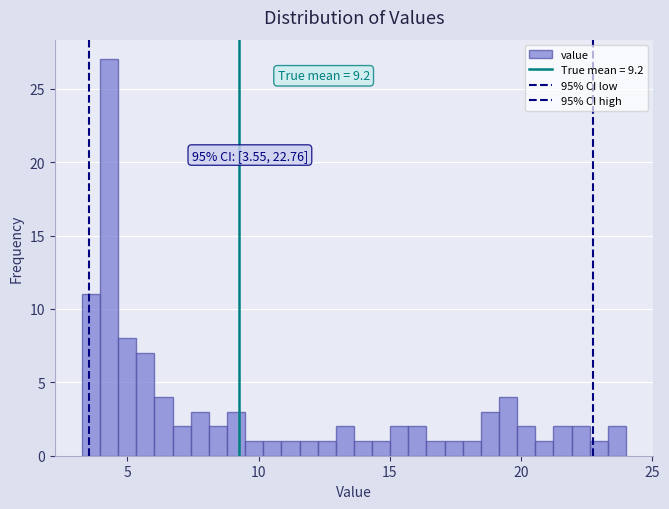

Around what value on the x-axis is the tallest bar? Give the approximate position of its centre, as read against the axis.

4.5